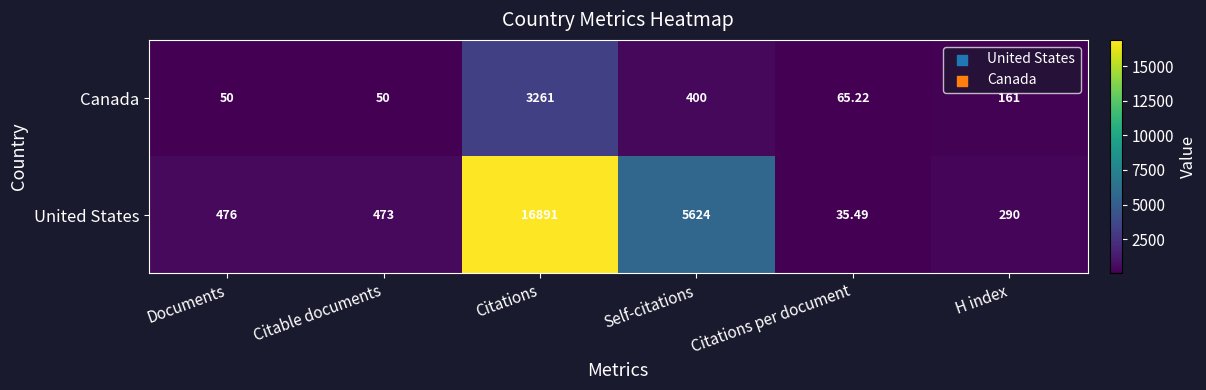

Which series has the largest total across all categories?

United States